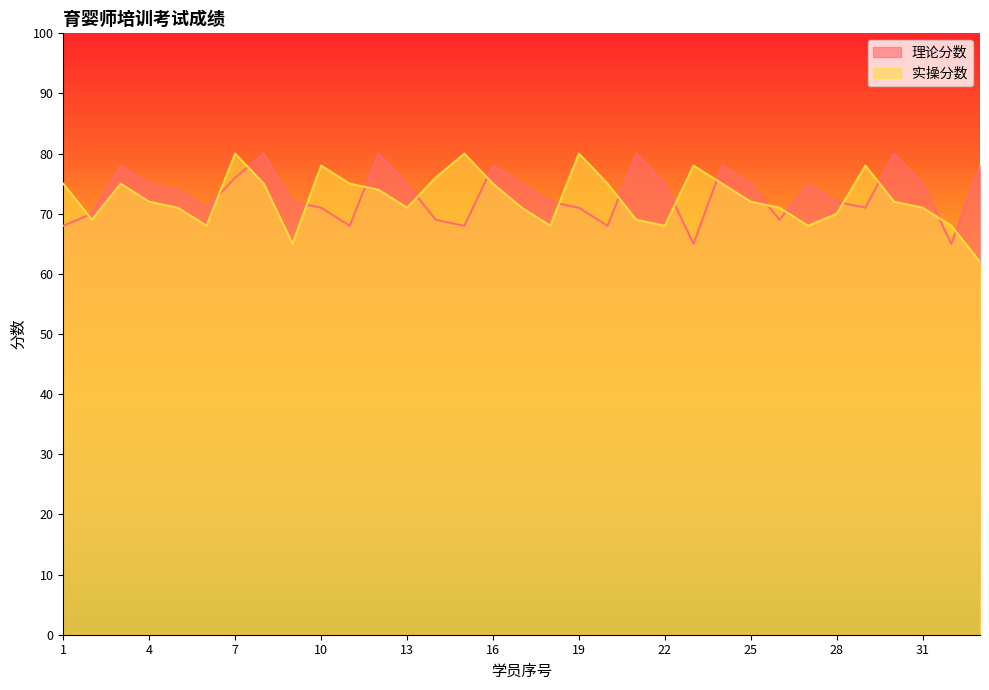

What is the average value of the 理论分数 series?

73